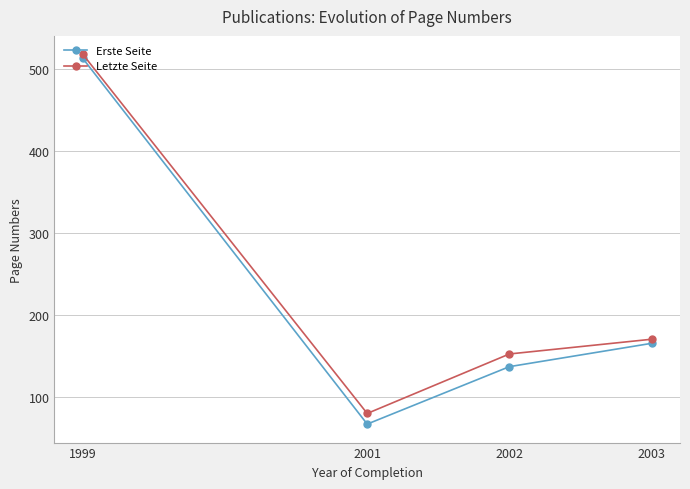

Which series has the widest spread of values?

Erste Seite